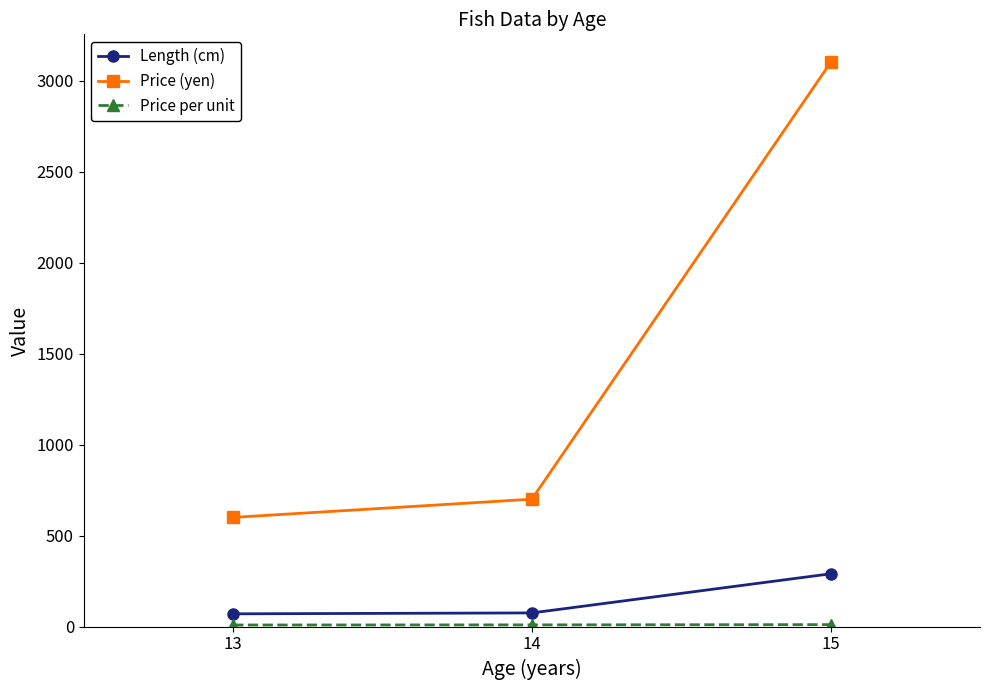

Which series has the largest total across all categories?

Price (yen)